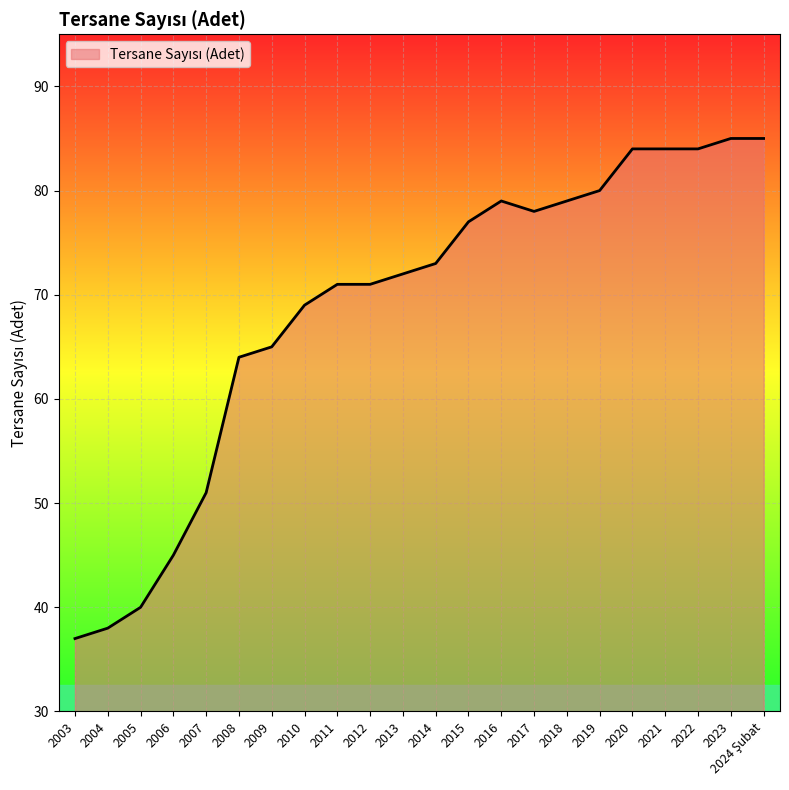

What is the difference between the maximum and minimum values?

48